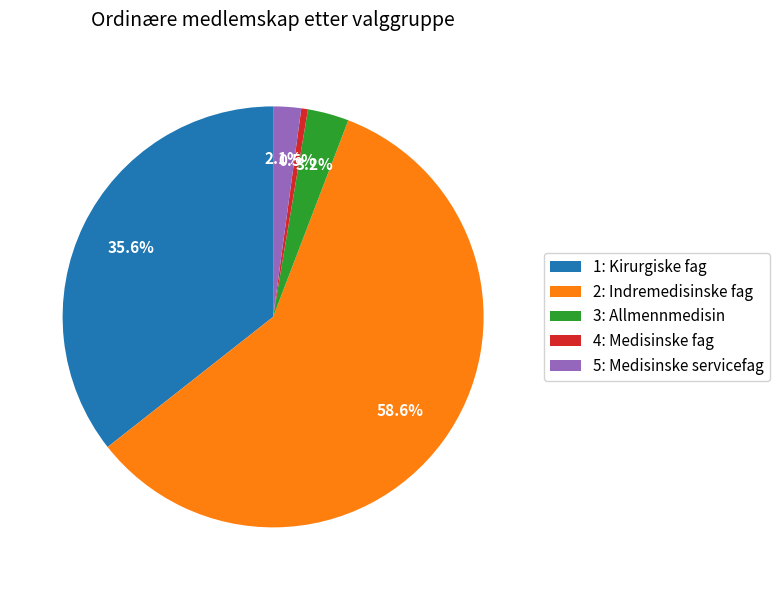

Which slice is the largest?

2: Indremedisinske fag